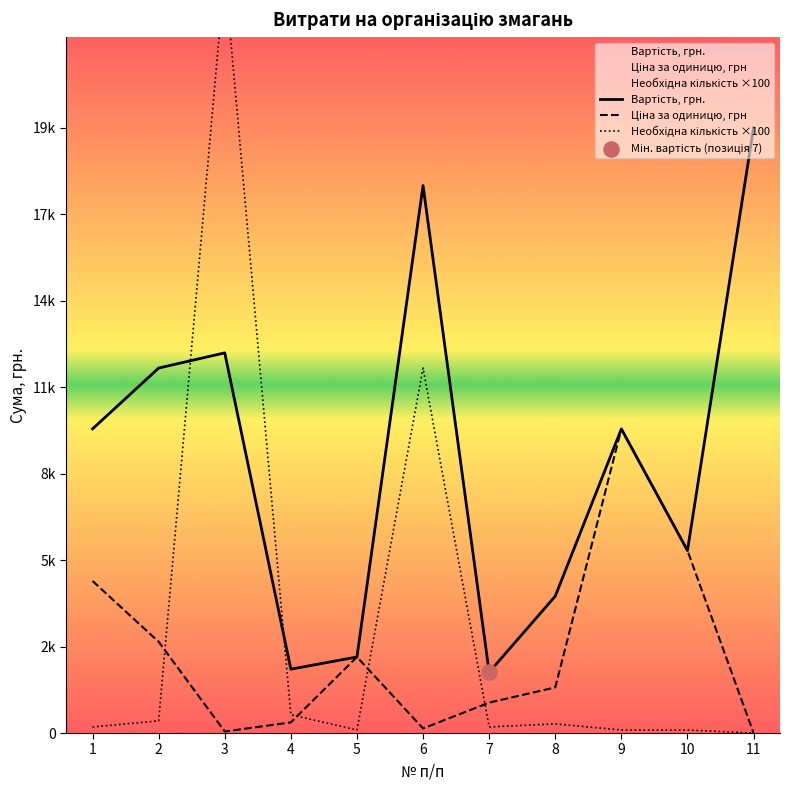

Is the value of Необхідна кількість ×100 at 5 greater than the value of Вартість, грн. at 11?

No